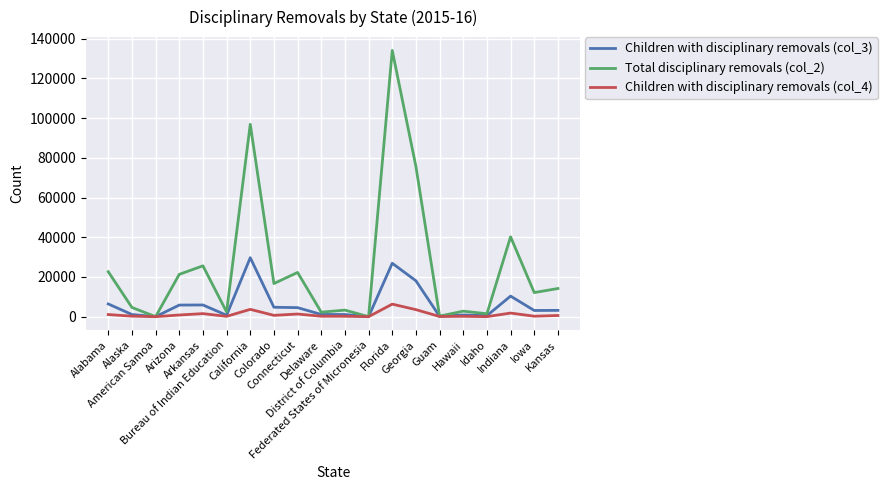

What is the total value across all series at Georgia?

97178